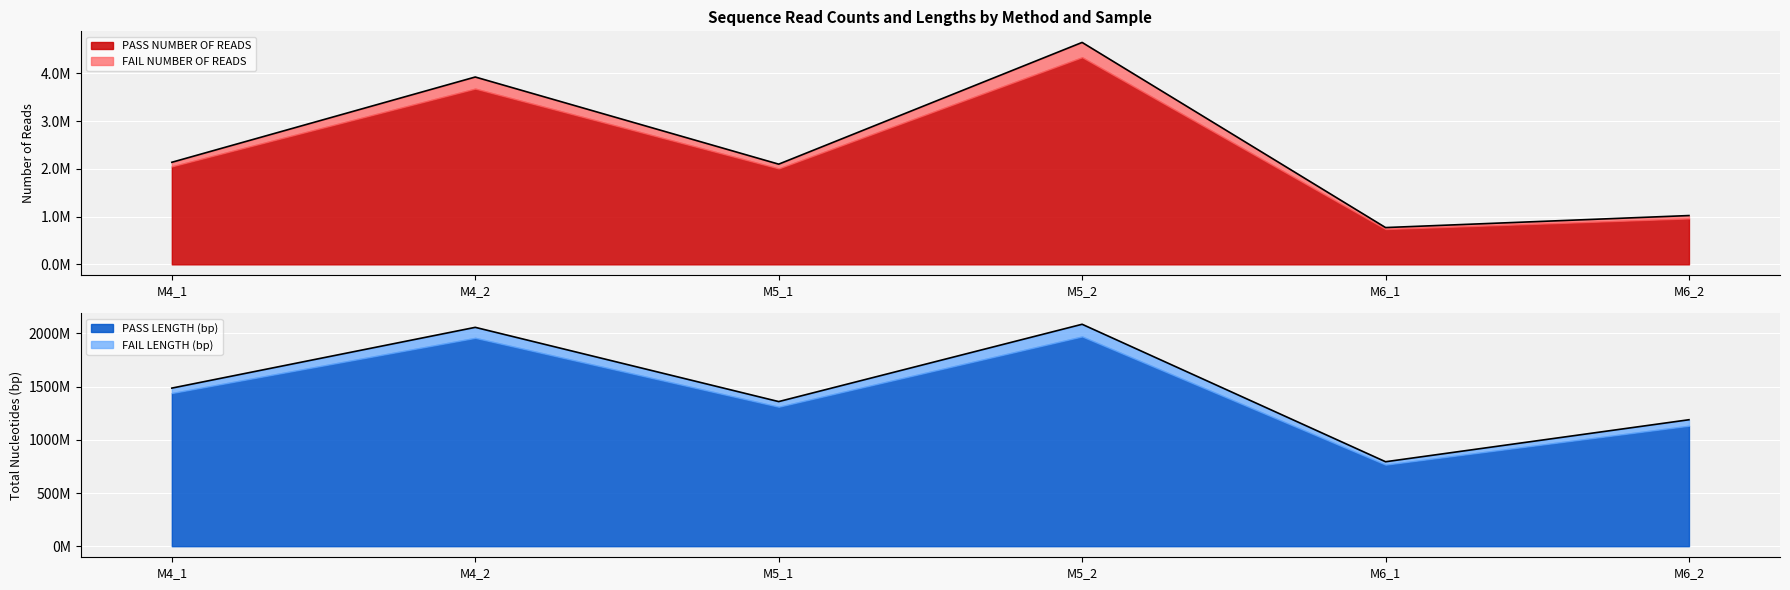

What is the sum of all PASS LENGTH (bp) values?

8972798099